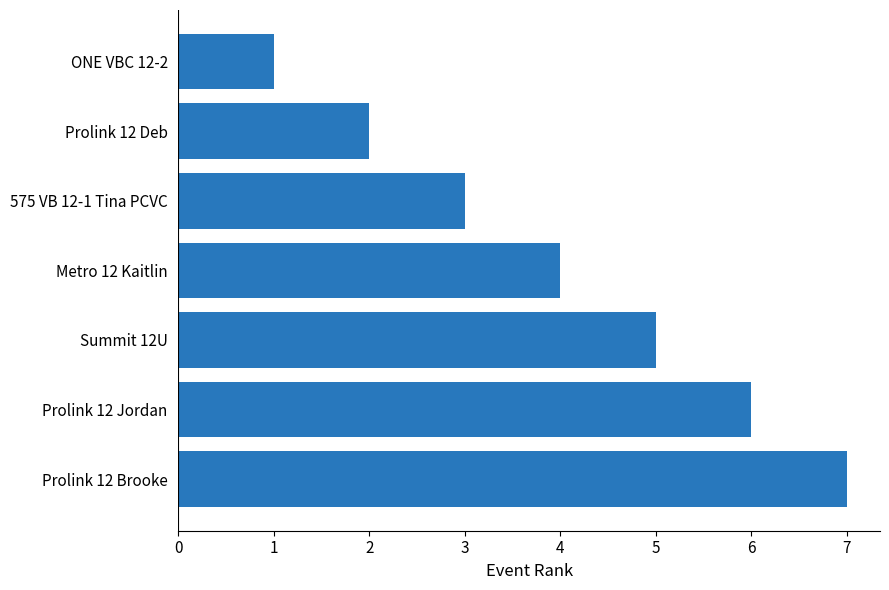

Is it true that the value at Summit 12U is 5?

True